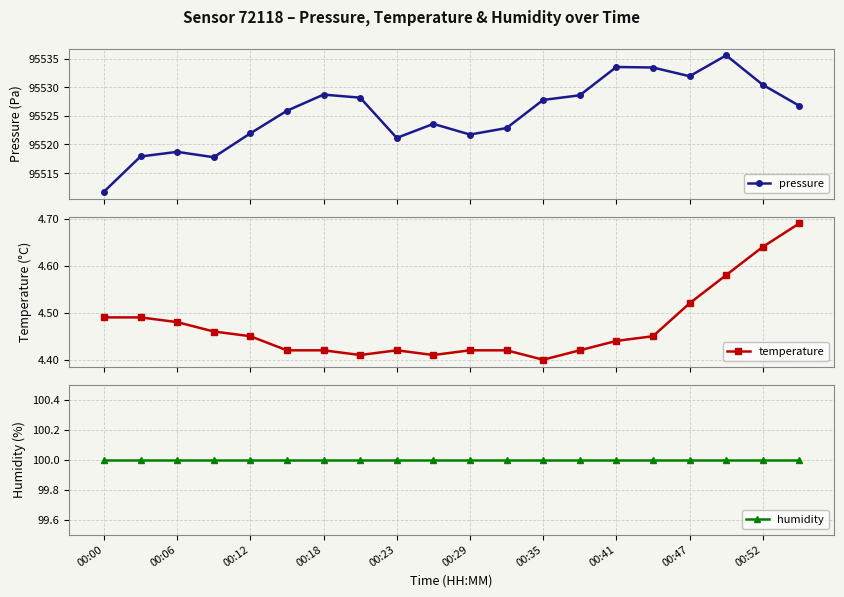

At which category is the sum across all series the highest?

17